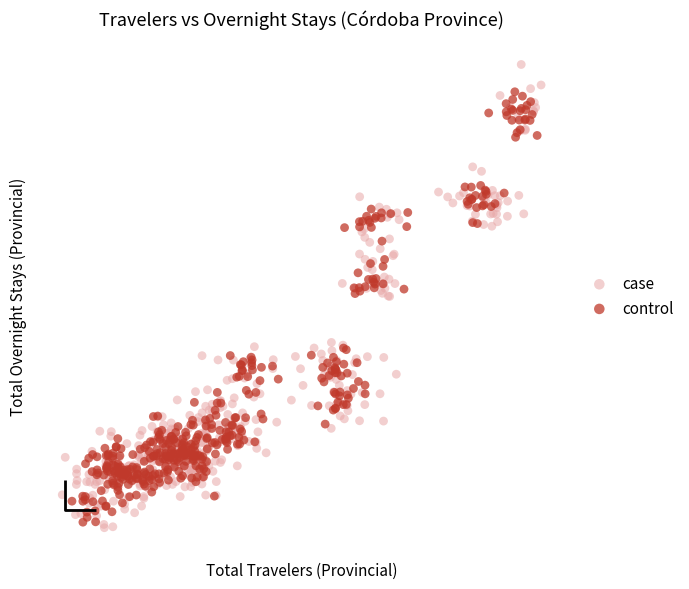

What are all the series names shown in the legend?

case, control